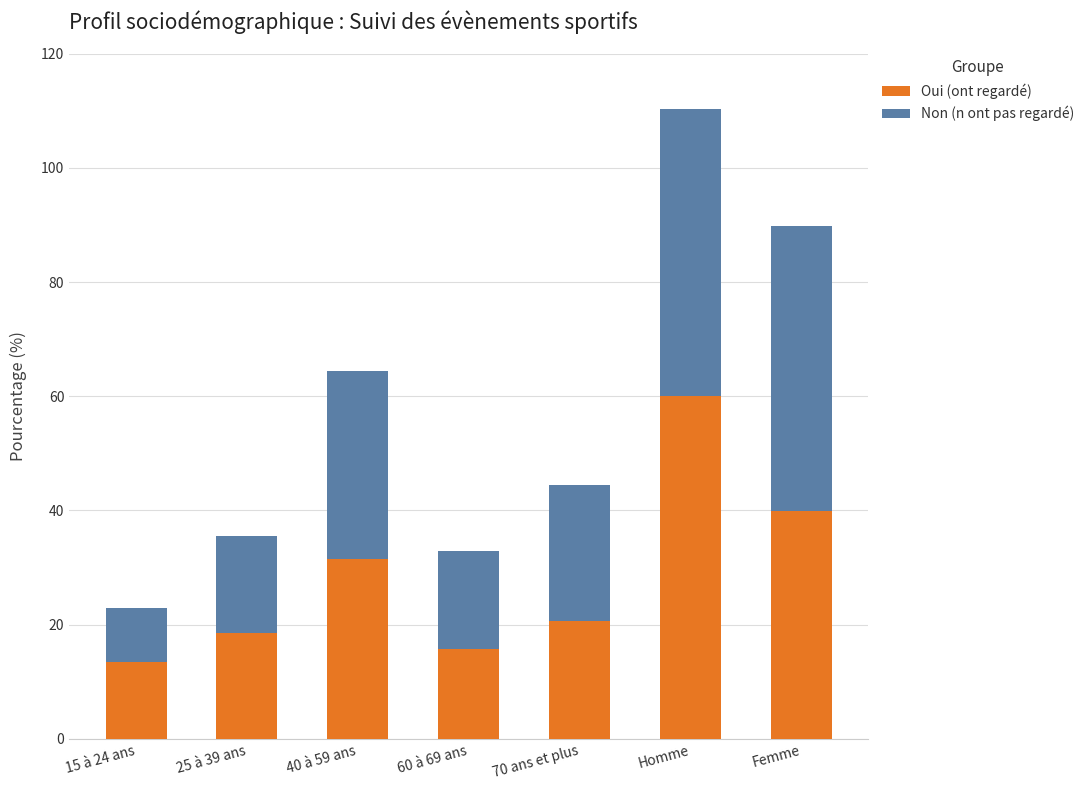

What is the total value across all series at 25 à 39 ans?

35.5